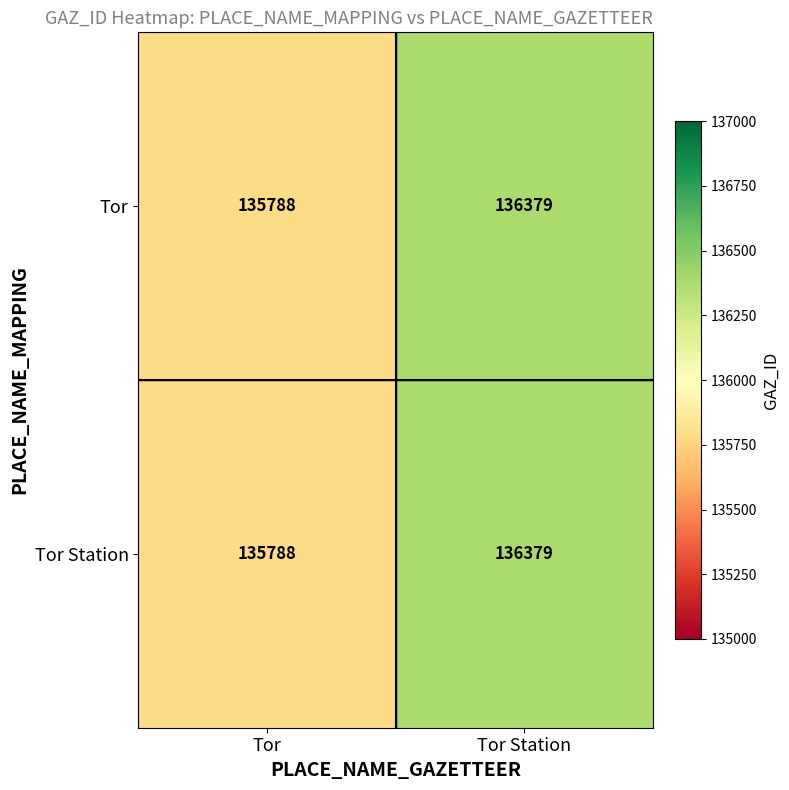

List the labels in order of Tor value, smallest first.

Tor, Tor Station